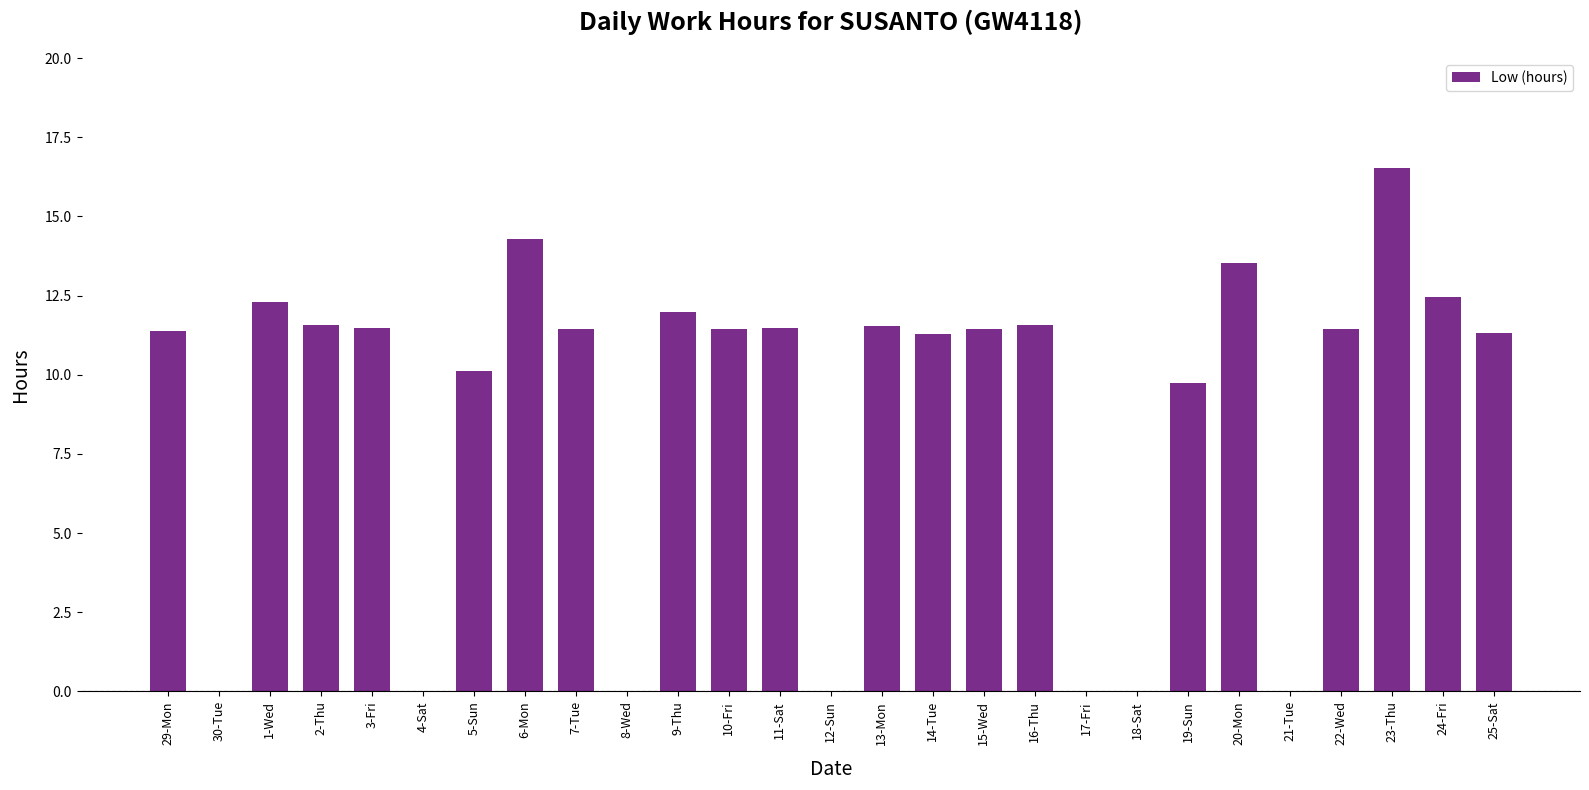

Between 9-Thu and 10-Fri, which is larger?

9-Thu